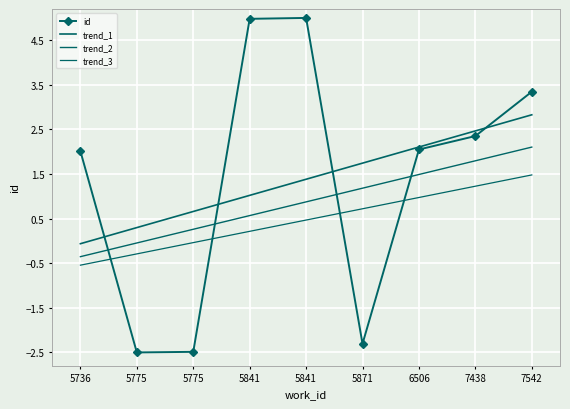

True or false: the data has more than 2 interior local peaks.

False